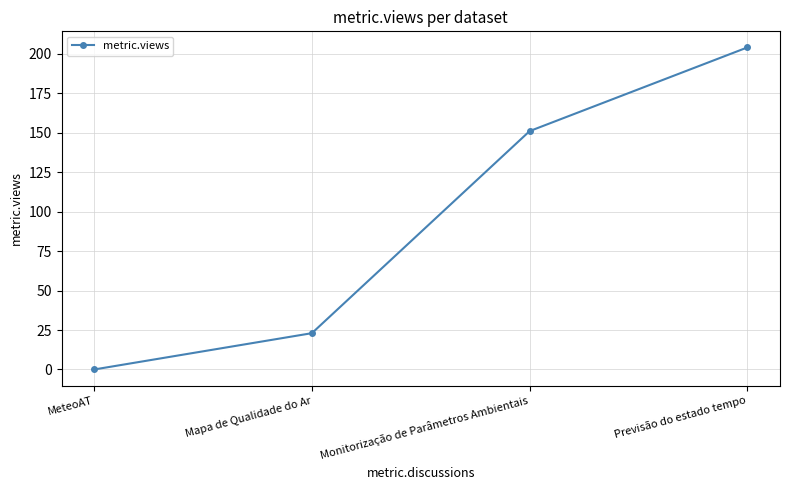

True or false: the data shows 33 at Mapa de Qualidade do Ar.

False